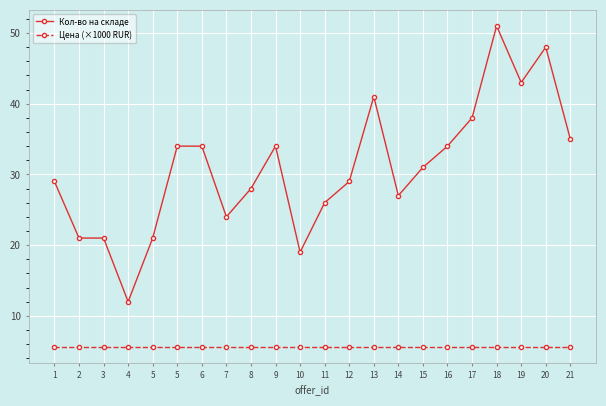

How many series are shown in this chart?

2